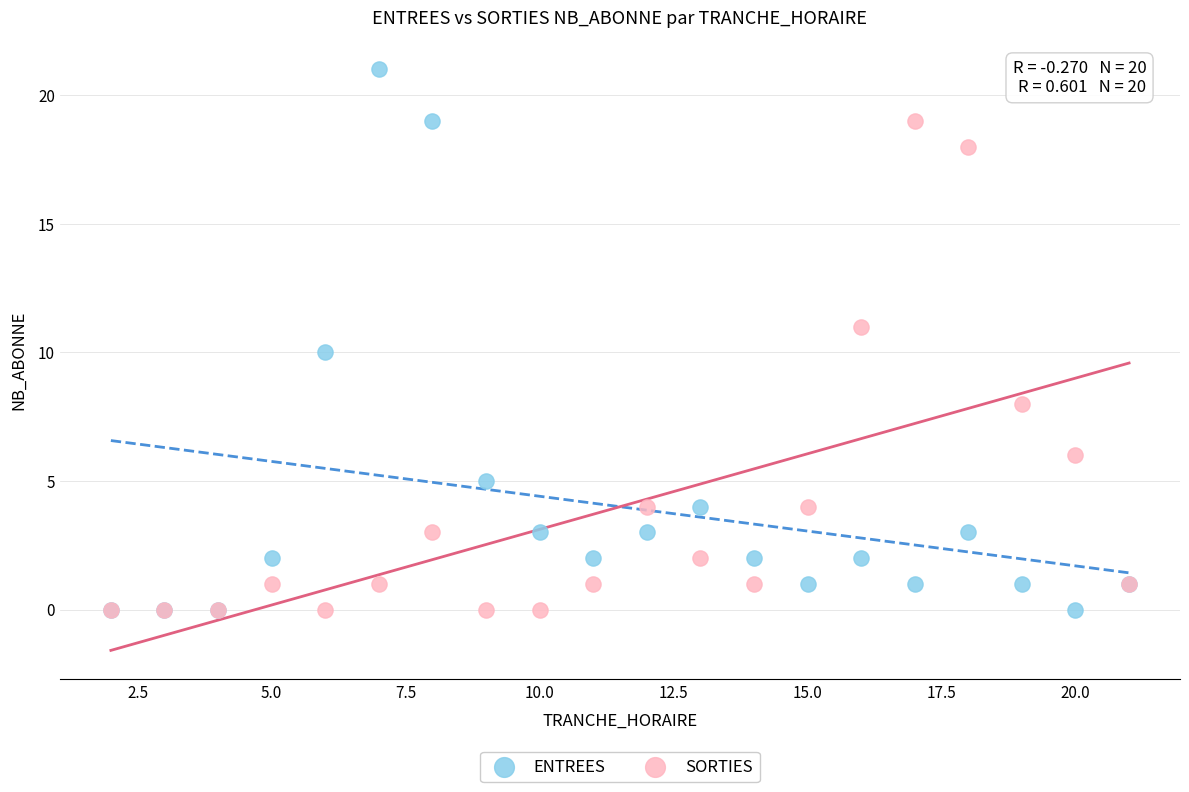

Which series reaches the maximum Y coordinate?

ENTREES